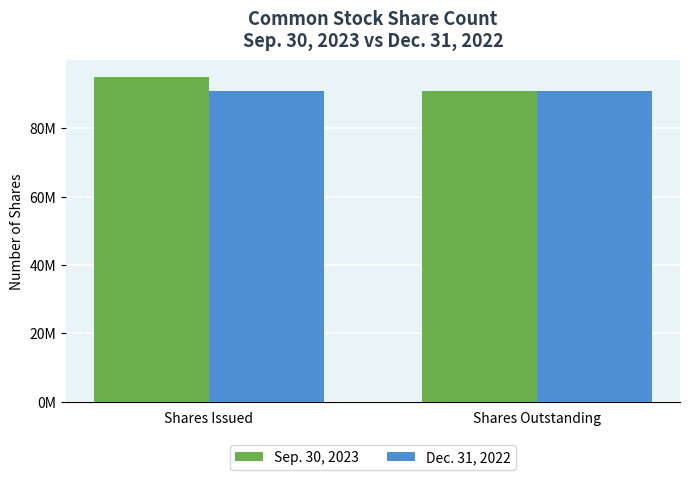

Are the bars horizontal?

No